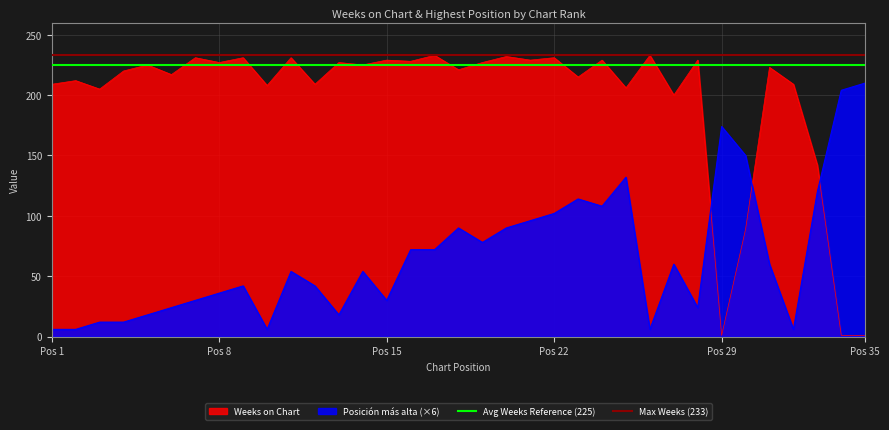

True or false: Weeks on Chart has a value of 1 at Pos 35.

True